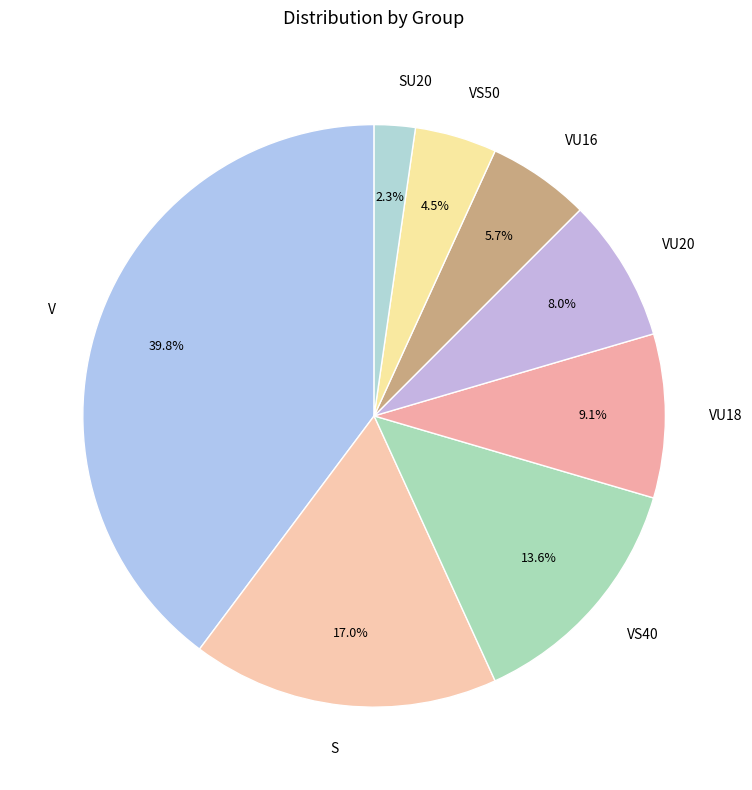

Rank the categories by value from highest to lowest.

V, S, VS40, VU18, VU20, VU16, VS50, SU20